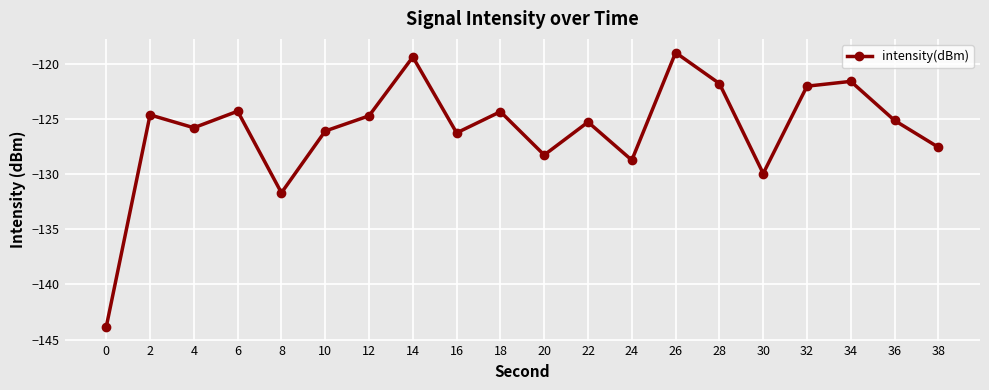

What is the difference between the values at 30 and 18?

5.6